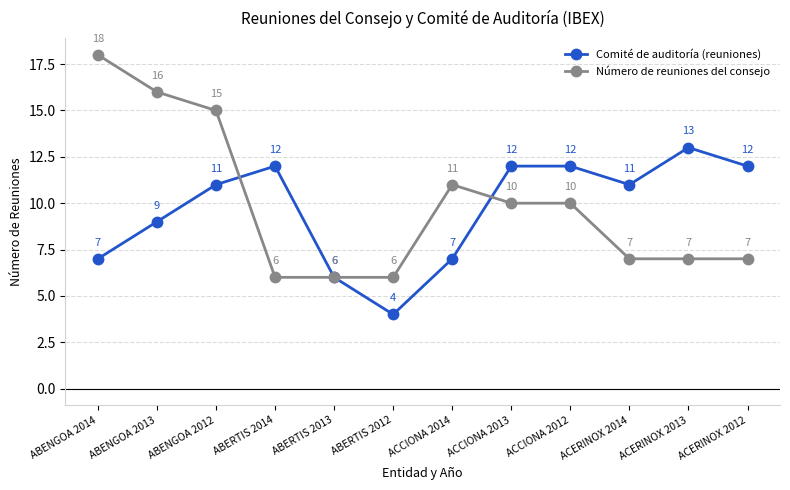

What is the label of the 6th point from the right?

ACCIONA 2014